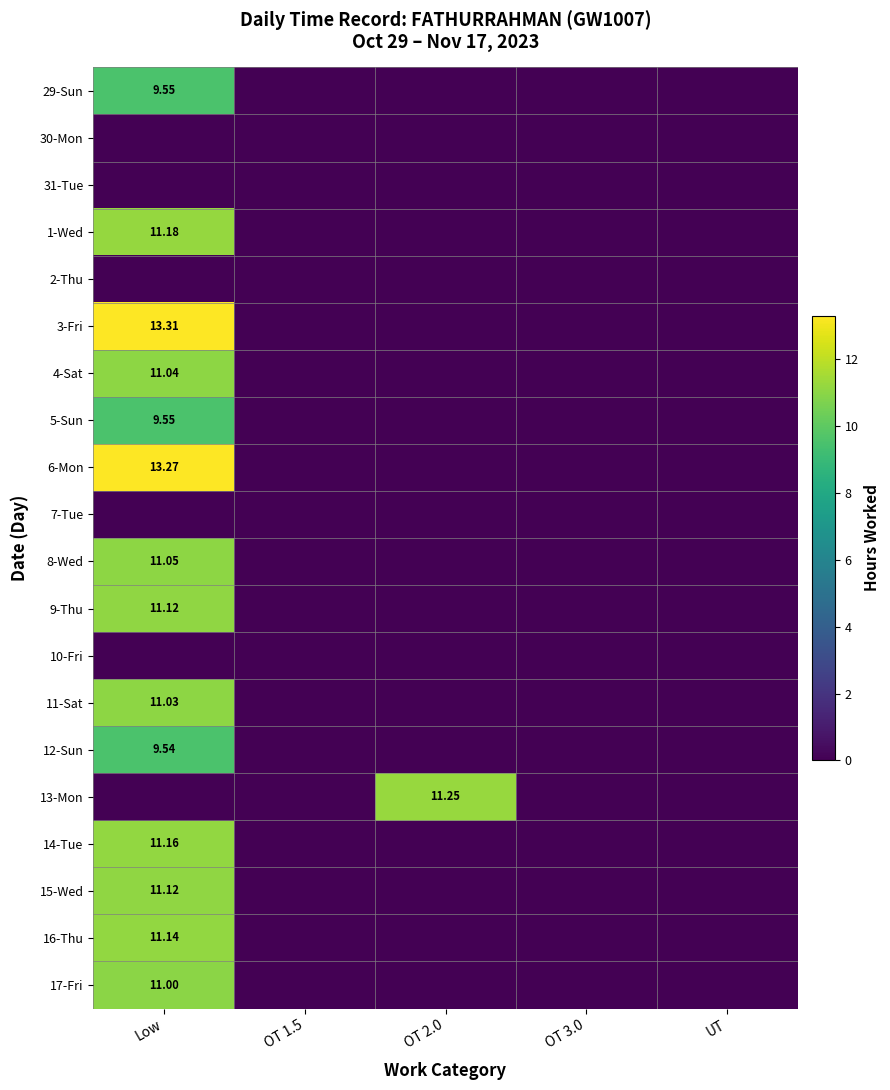

Rank the series by their maximum value, from lowest to highest.

30-Mon, 31-Tue, 2-Thu, 7-Tue, 10-Fri, 12-Sun, 29-Sun, 5-Sun, 17-Fri, 11-Sat, 4-Sat, 8-Wed, 9-Thu, 15-Wed, 16-Thu, 14-Tue, 1-Wed, 13-Mon, 6-Mon, 3-Fri